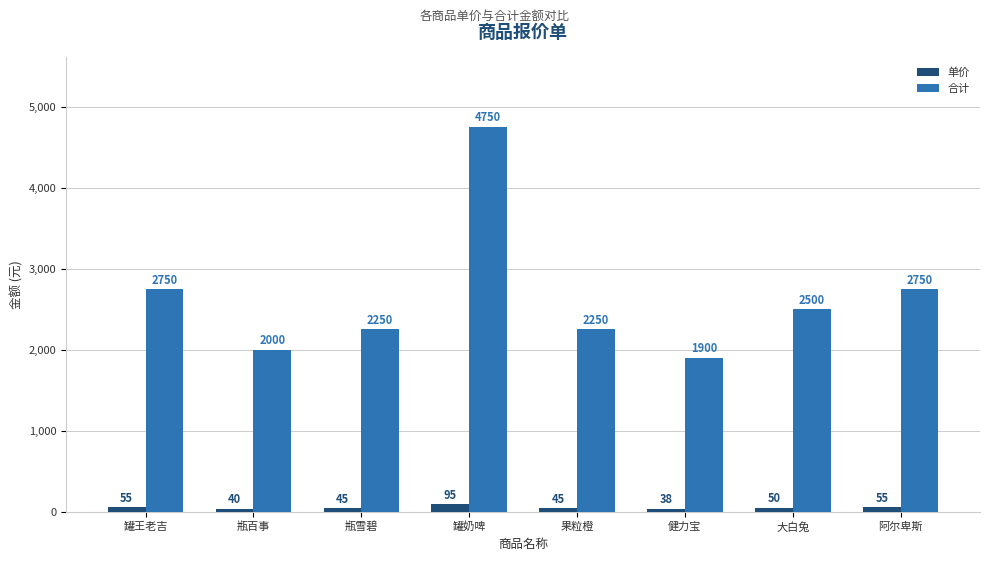

Which label corresponds to the smallest value in the chart?

健力宝